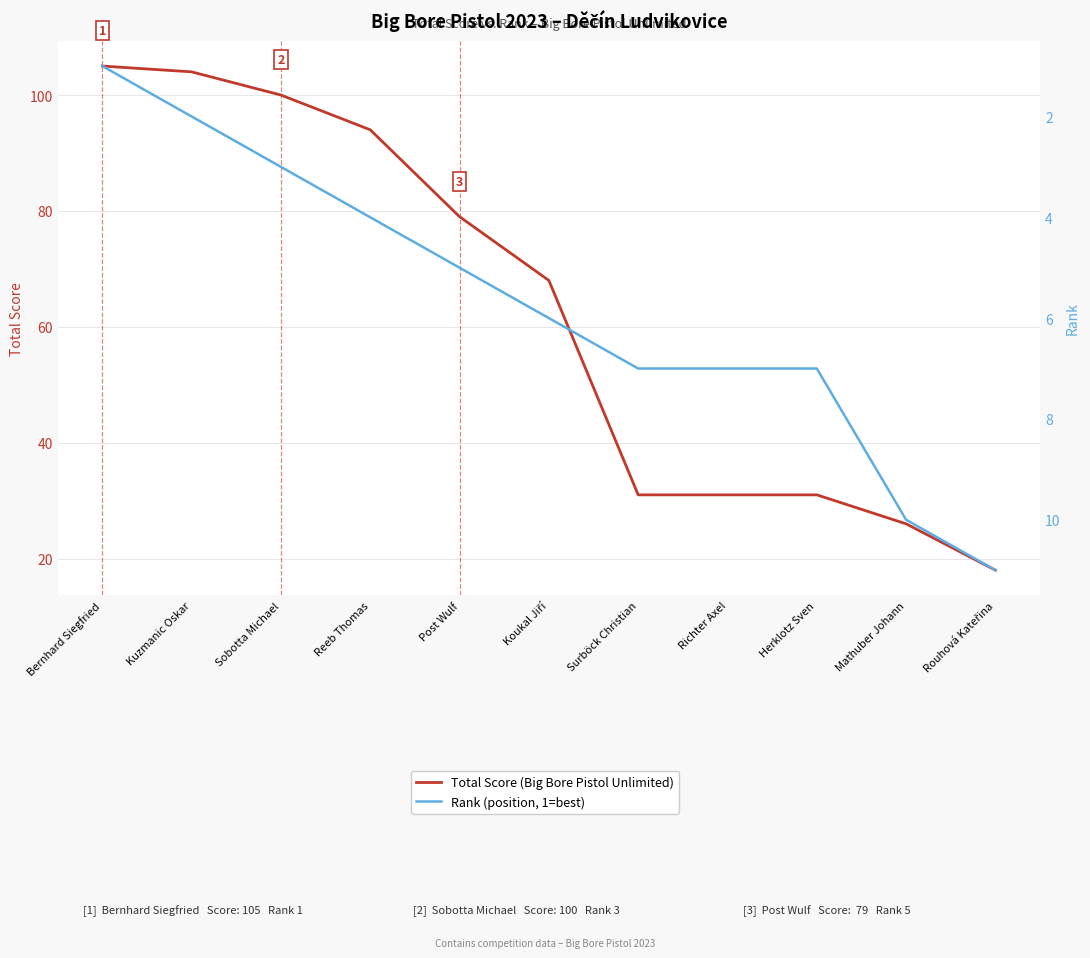

At which label is Total Score (Big Bore Pistol Unlimited) closest to 61?

Koukal Jiří